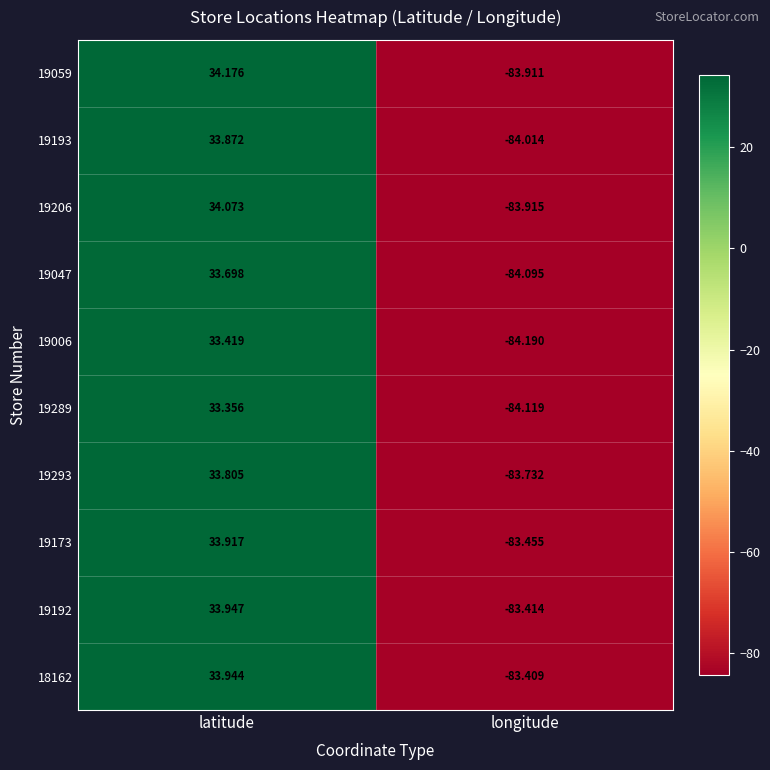

Is the value of 19006 at longitude greater than the value of 19293 at longitude?

No